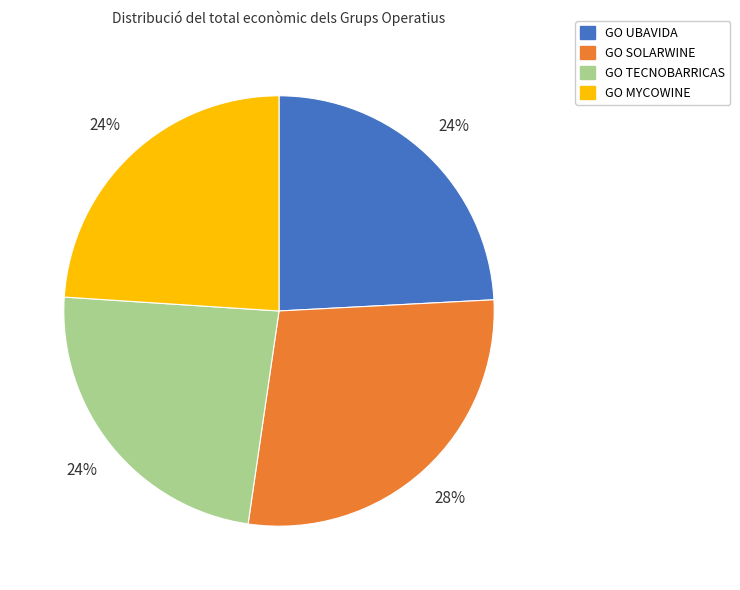

How many segments does this pie chart have?

4